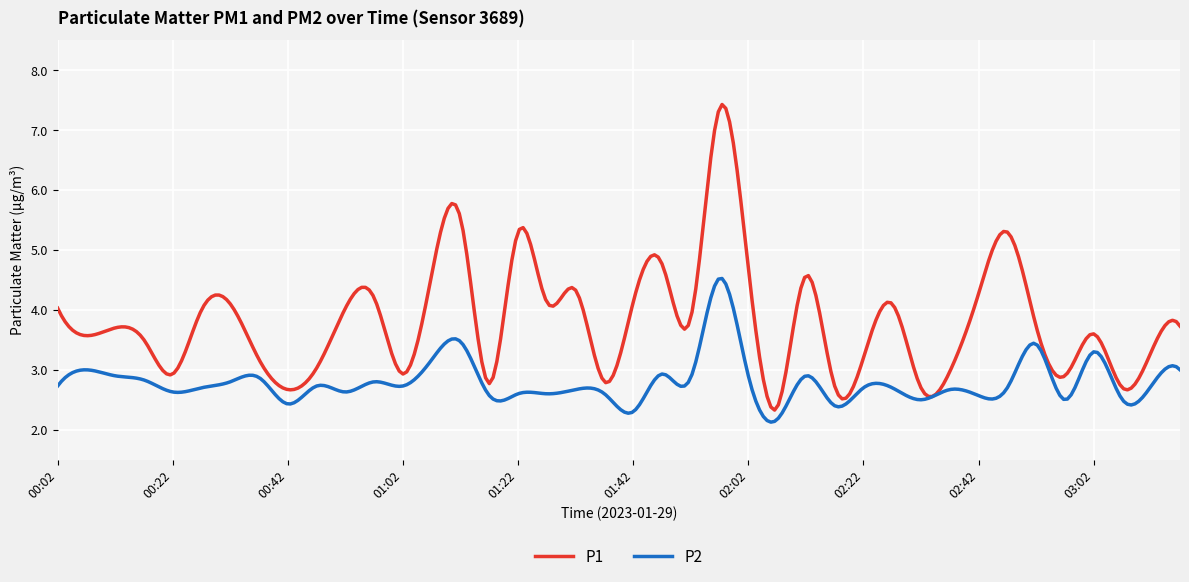

Rank the series by their average value, from highest to lowest.

P1, P2